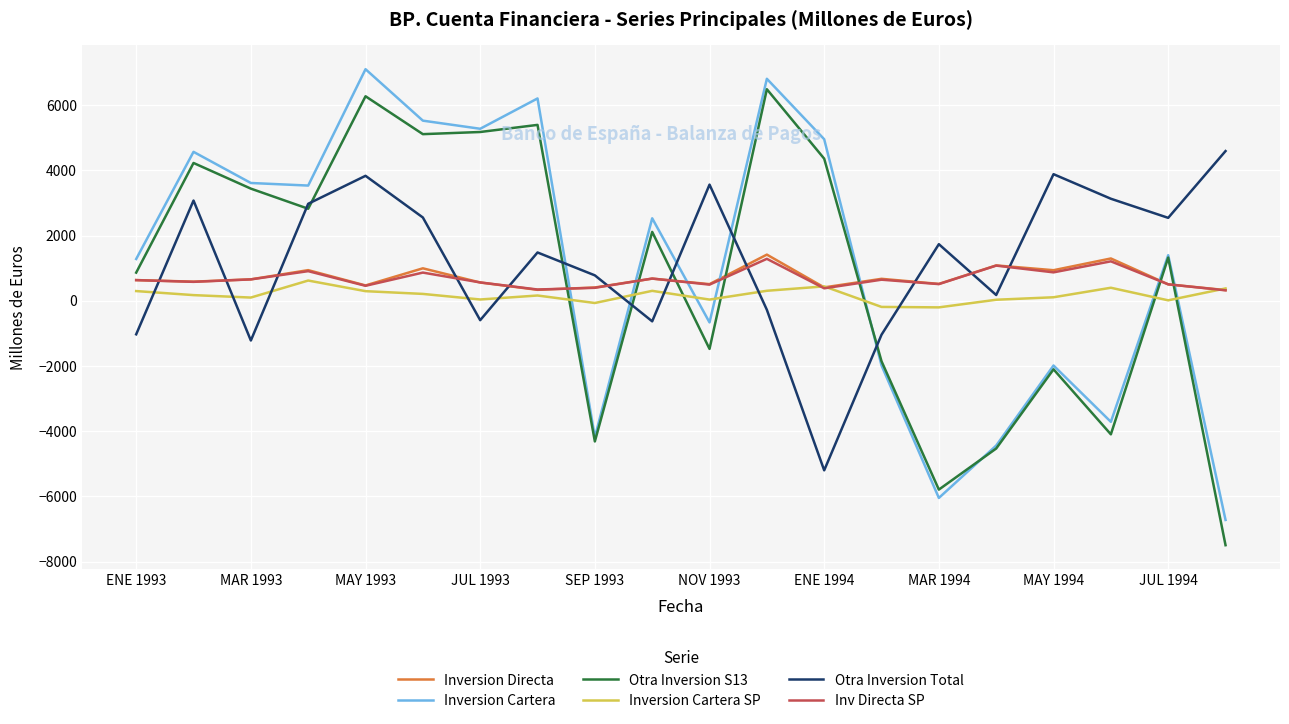

What is the maximum value for Inversion Directa?

1418